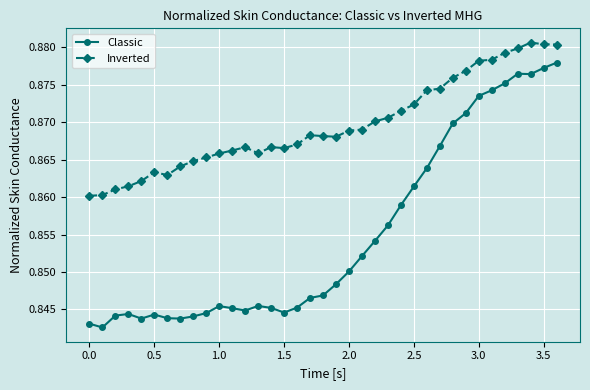

What is the sum of all Classic values?

31.6